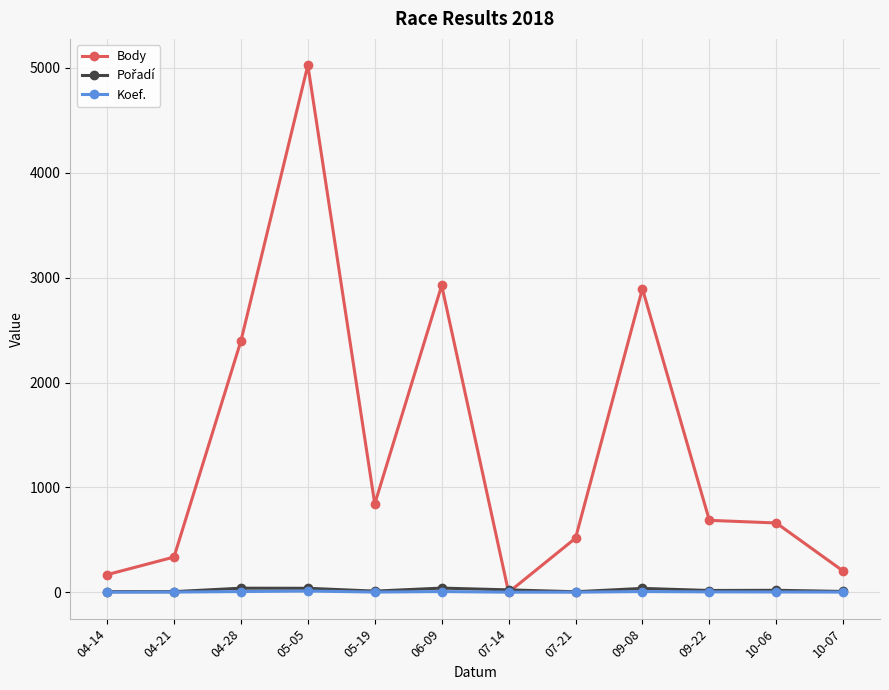

Between which two adjacent categories do Koef. and Body first intersect?

06-09 and 07-14